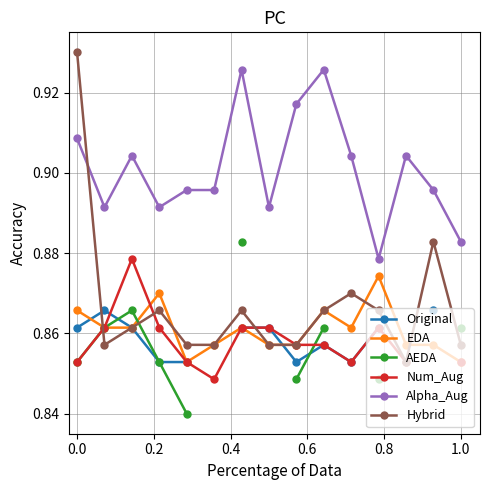

True or false: Num_Aug and Alpha_Aug intersect in this chart.

False